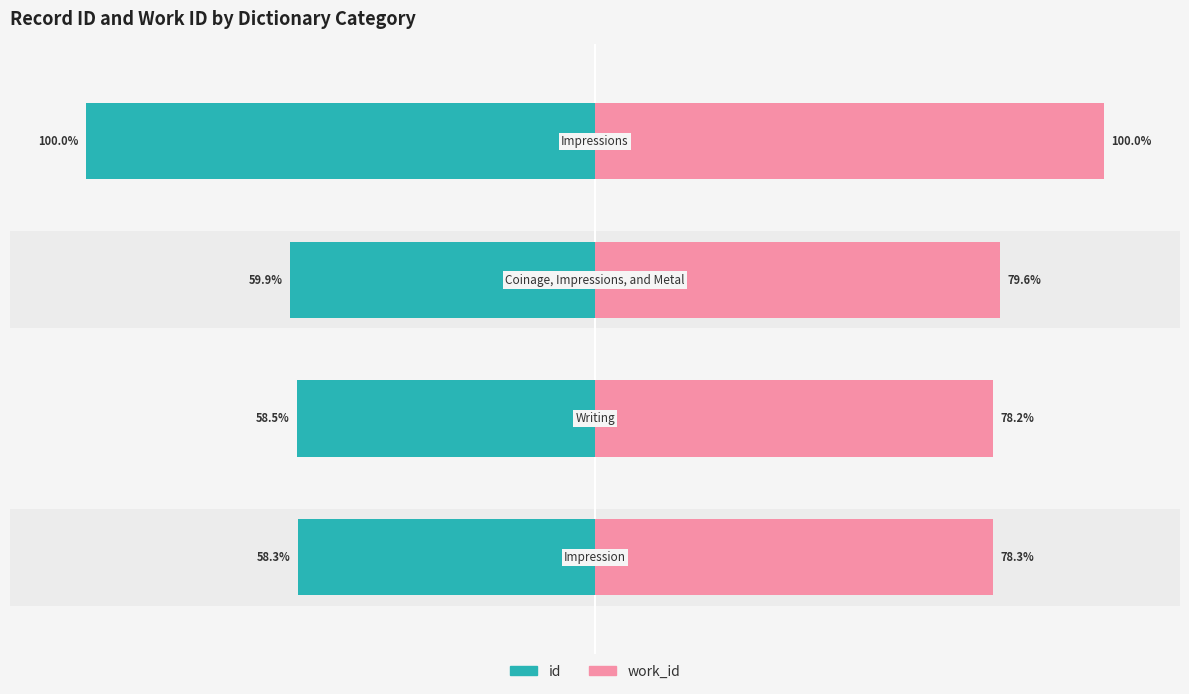

How many series are shown in this chart?

2